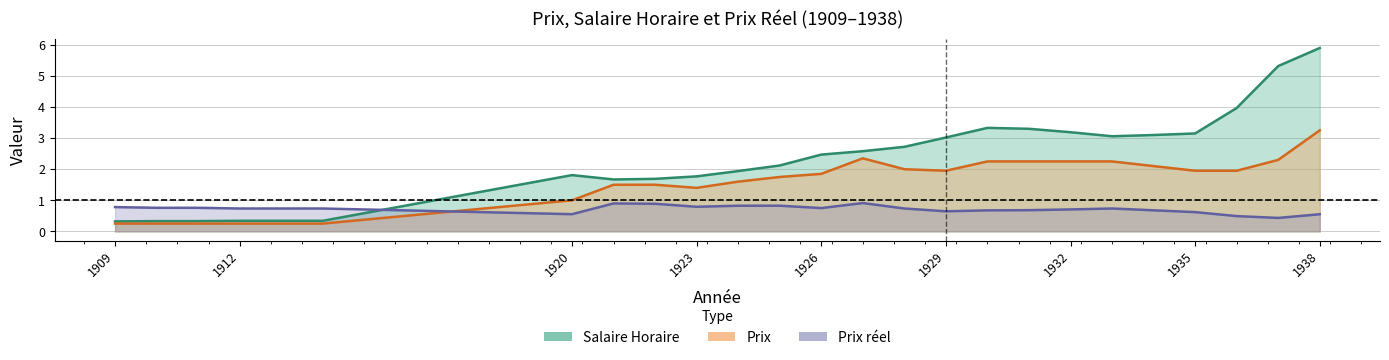

How many interior local peaks does the Salaire Horaire series have?

2